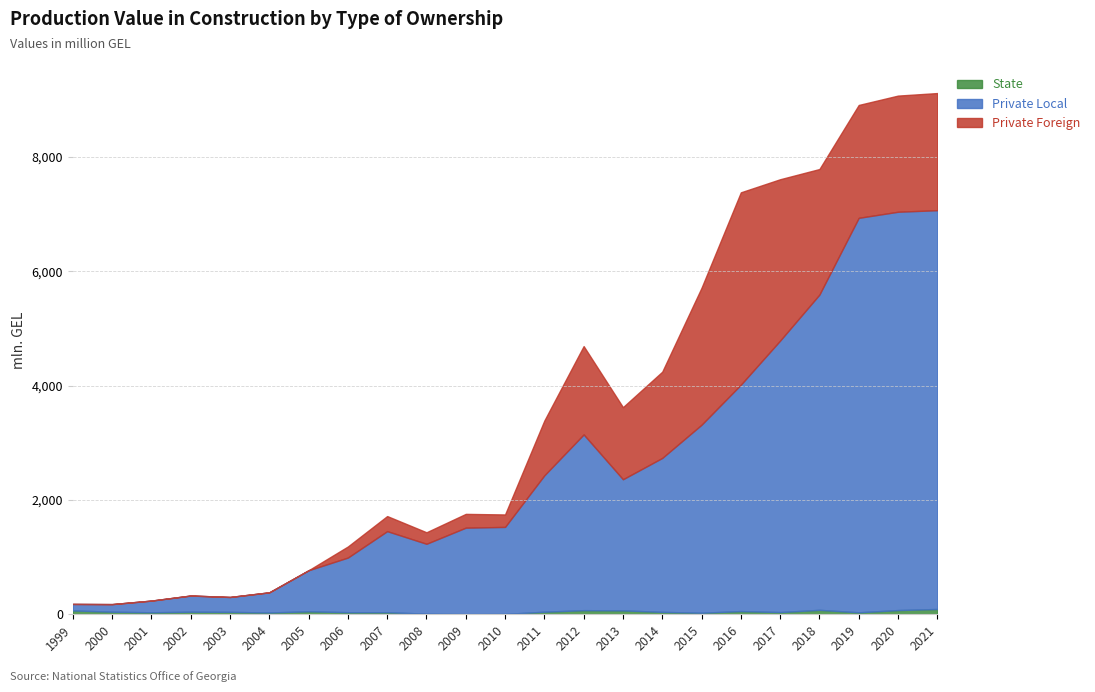

Where is the first local maximum for Private Local?

2002